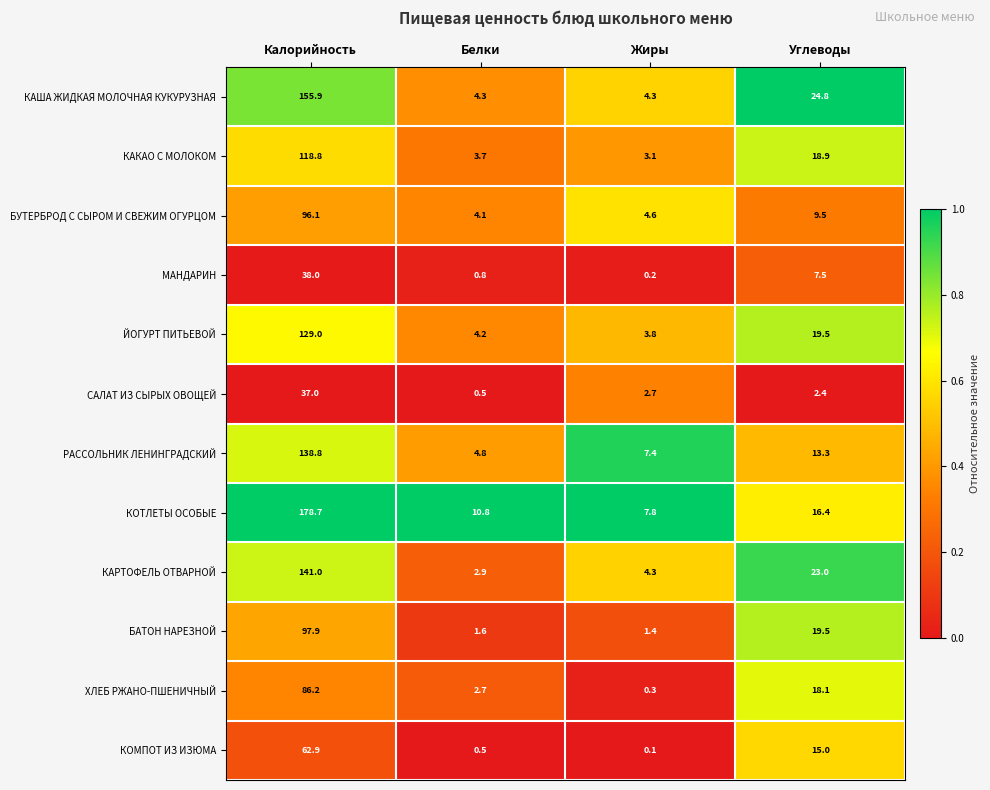

Is it true that КАКАО С МОЛОКОМ equals 0.9 at Белки?

False